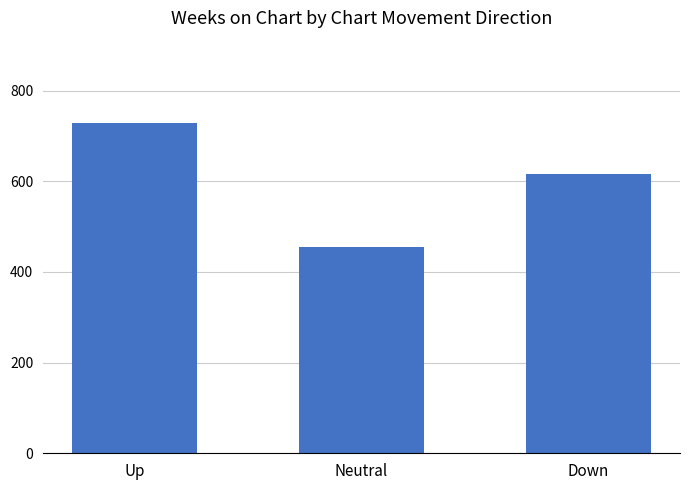

Read the value at Up.

728